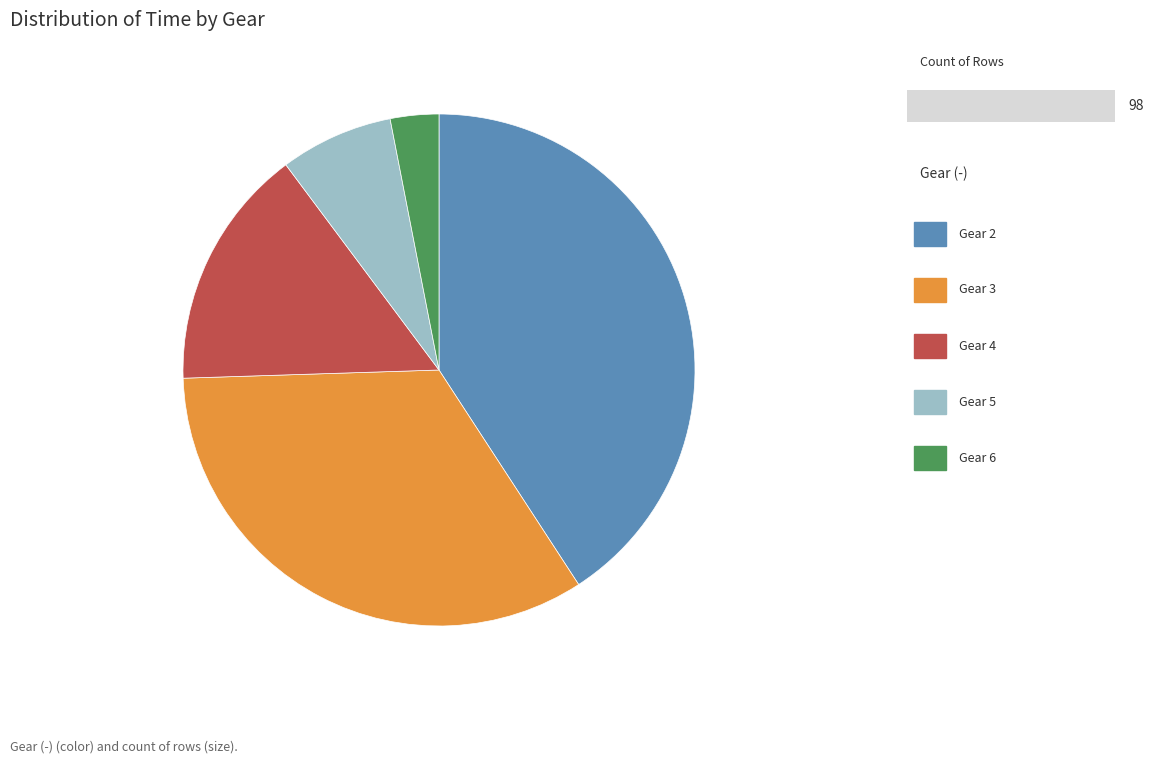

Does any single category account for the majority?

No